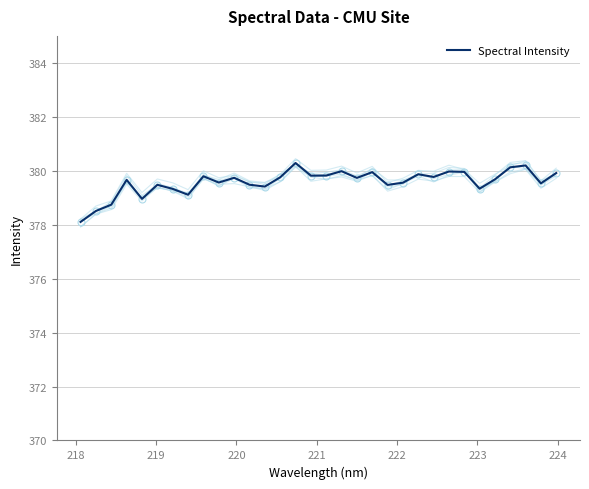

What is the minimum value shown in the chart?

378.1